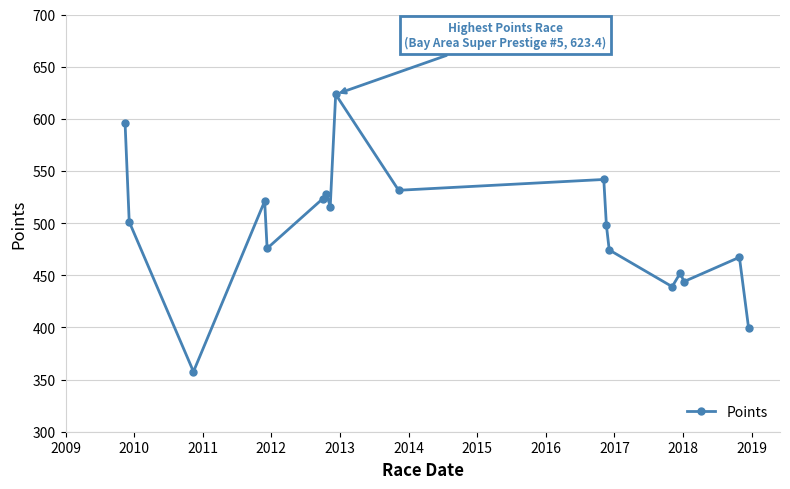

What is the difference between the maximum and minimum values?

265.8